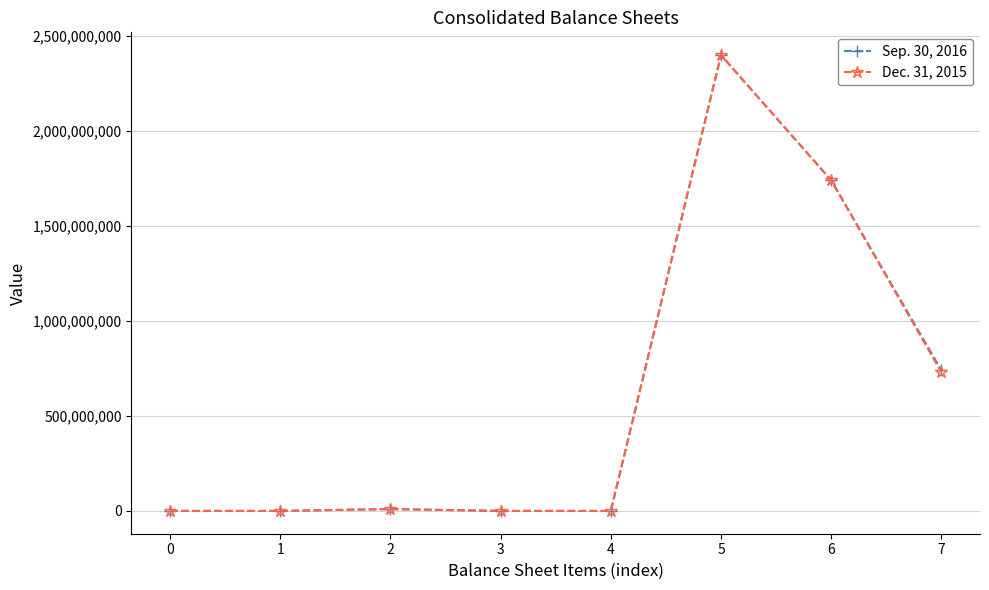

True or false: Dec. 31, 2015 has more than 0 points higher than both neighbors.

True